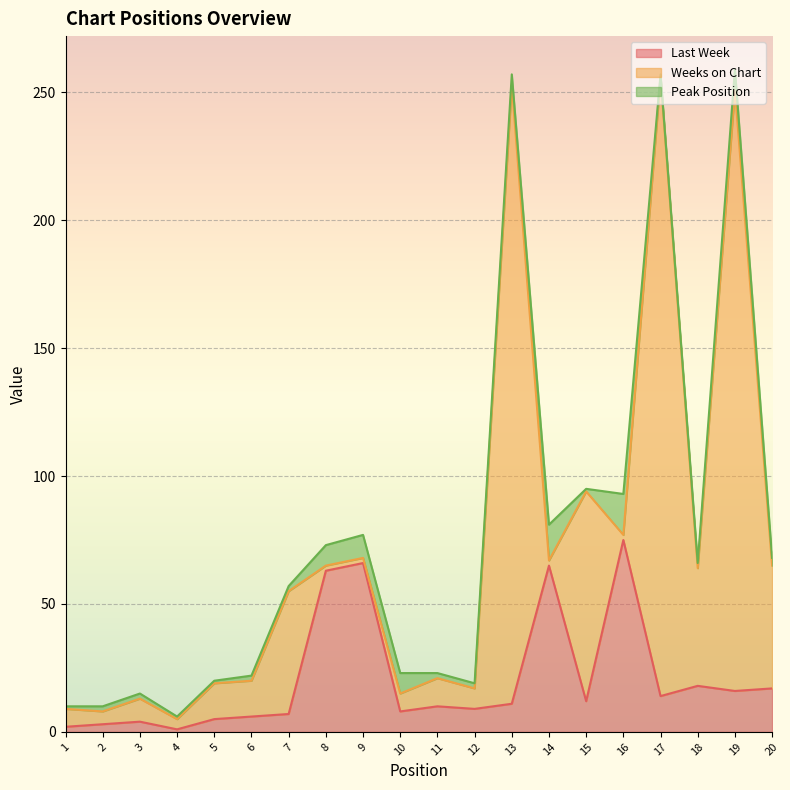

Which has a higher value, 17 or 7?

17